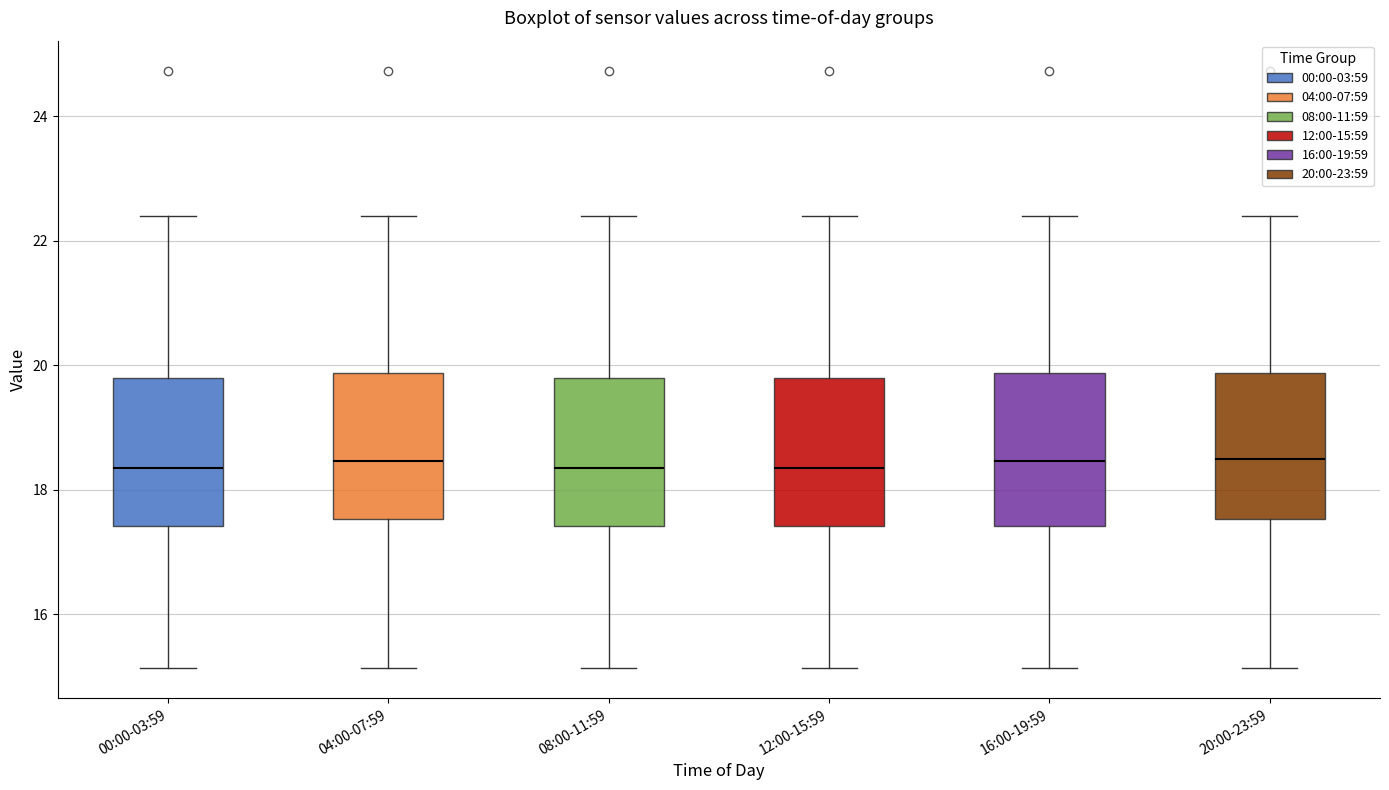

Reading left to right, transcribe this box plot: for each box, give where its median line is, the range the box spans, and where its two whiskers end, as read against the y-axis. The values are not printed on the chart, so give them approximately, as read against the axis.

00:00-03:59: median 18.4, box 17.4 to 19.8, whiskers 15.2 to 22.4
04:00-07:59: median 18.4, box 17.6 to 19.8, whiskers 15.2 to 22.4
08:00-11:59: median 18.4, box 17.4 to 19.8, whiskers 15.2 to 22.4
12:00-15:59: median 18.4, box 17.4 to 19.8, whiskers 15.2 to 22.4
16:00-19:59: median 18.4, box 17.4 to 19.8, whiskers 15.2 to 22.4
20:00-23:59: median 18.6, box 17.6 to 19.8, whiskers 15.2 to 22.4